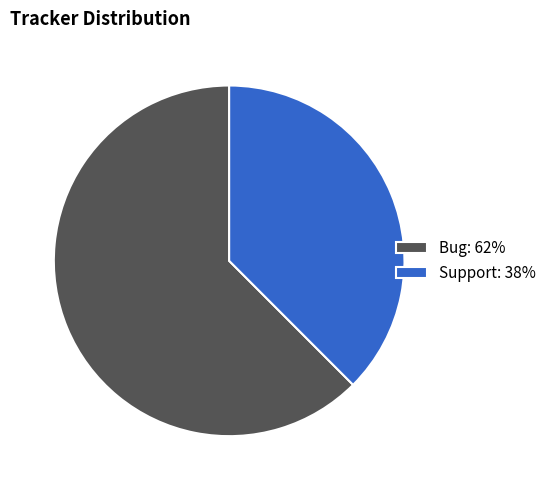

Which slice is the largest?

Bug